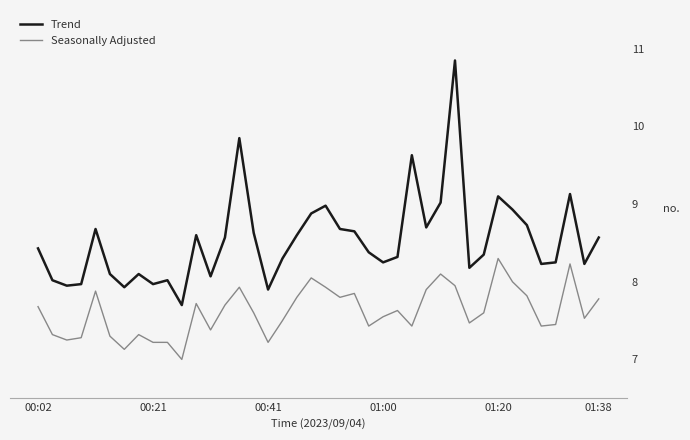

List the series in order of their overall mean, highest first.

Trend, Seasonally Adjusted